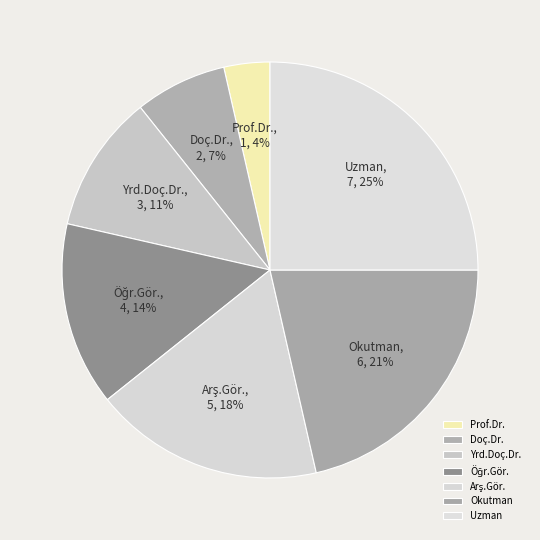

To the nearest percent, what is the difference between the largest and smallest slice percentages?

21%